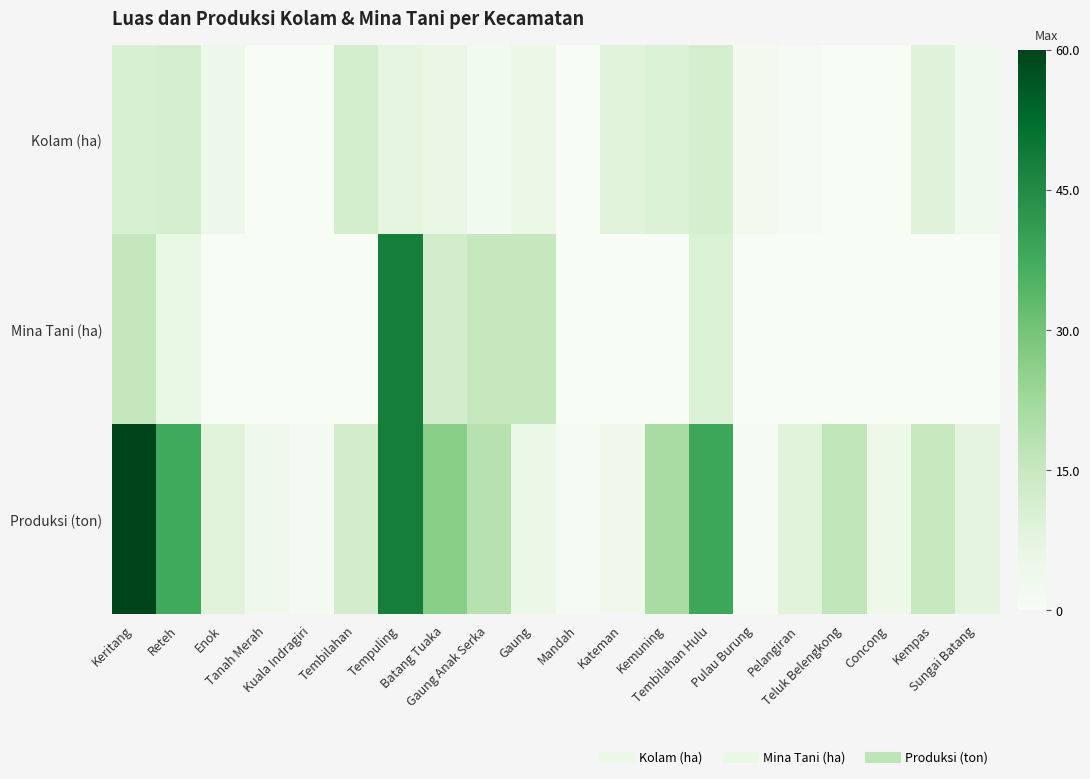

What is the maximum value shown in the chart?

60.0